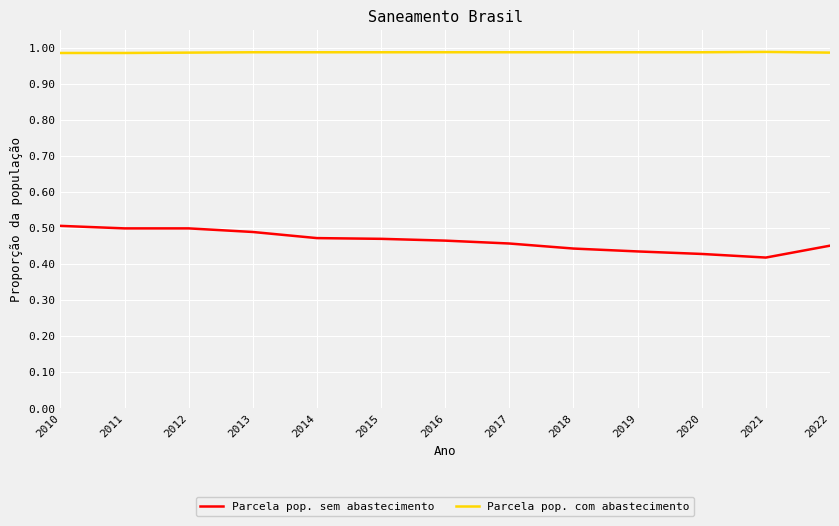

True or false: Parcela pop. com abastecimento and Parcela pop. sem abastecimento intersect in this chart.

False